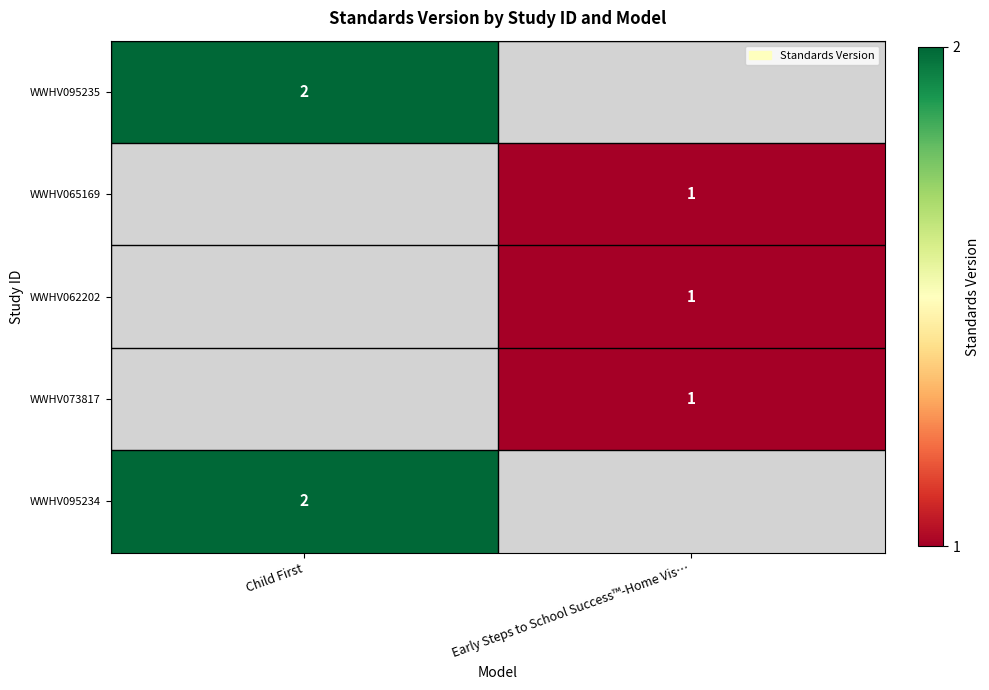

True or false: WWHV095234 has a value of 0 at Child First.

False